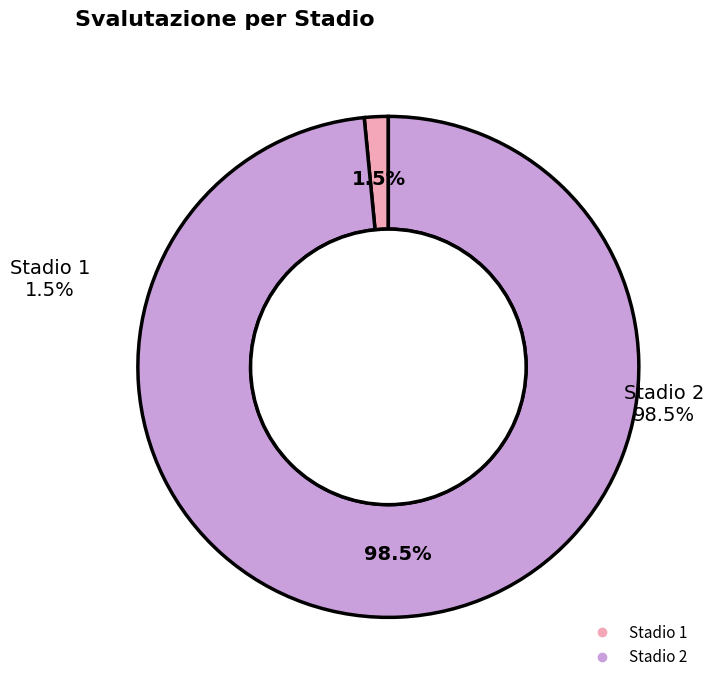

What percentage is the Stadio 1 - Svalutazione slice, to the nearest percent?

2%